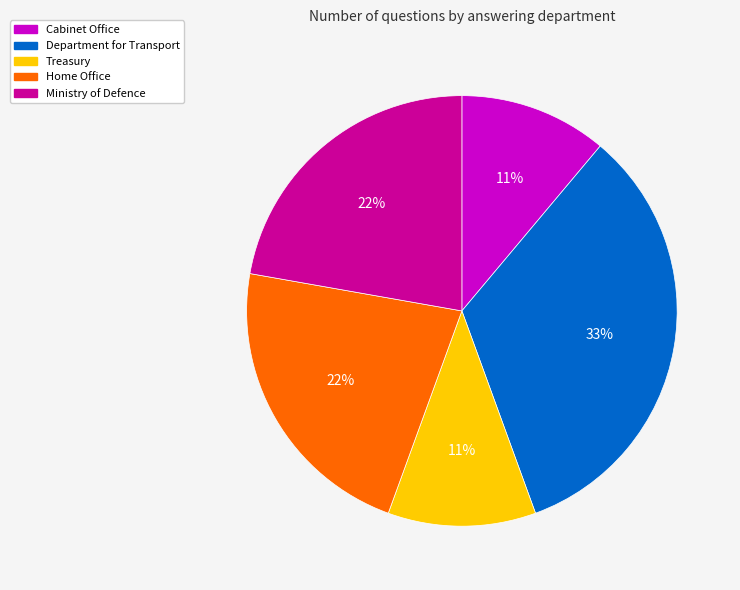

Count the number of slices in the pie.

5